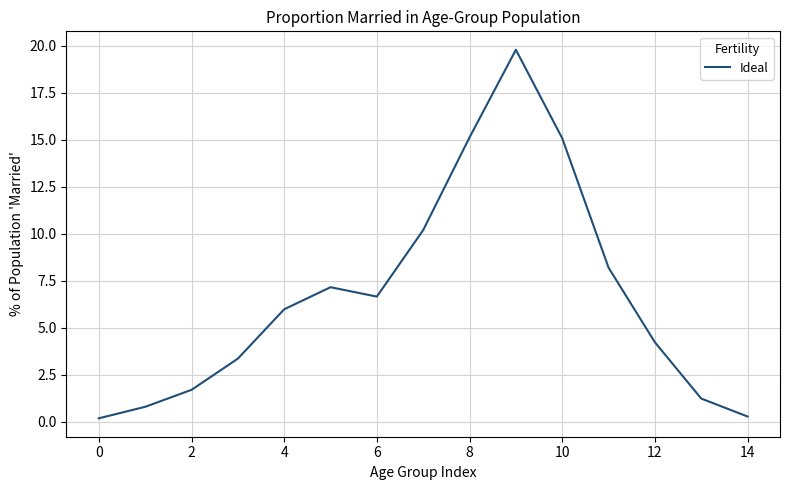

What is the greatest value displayed?

19.8